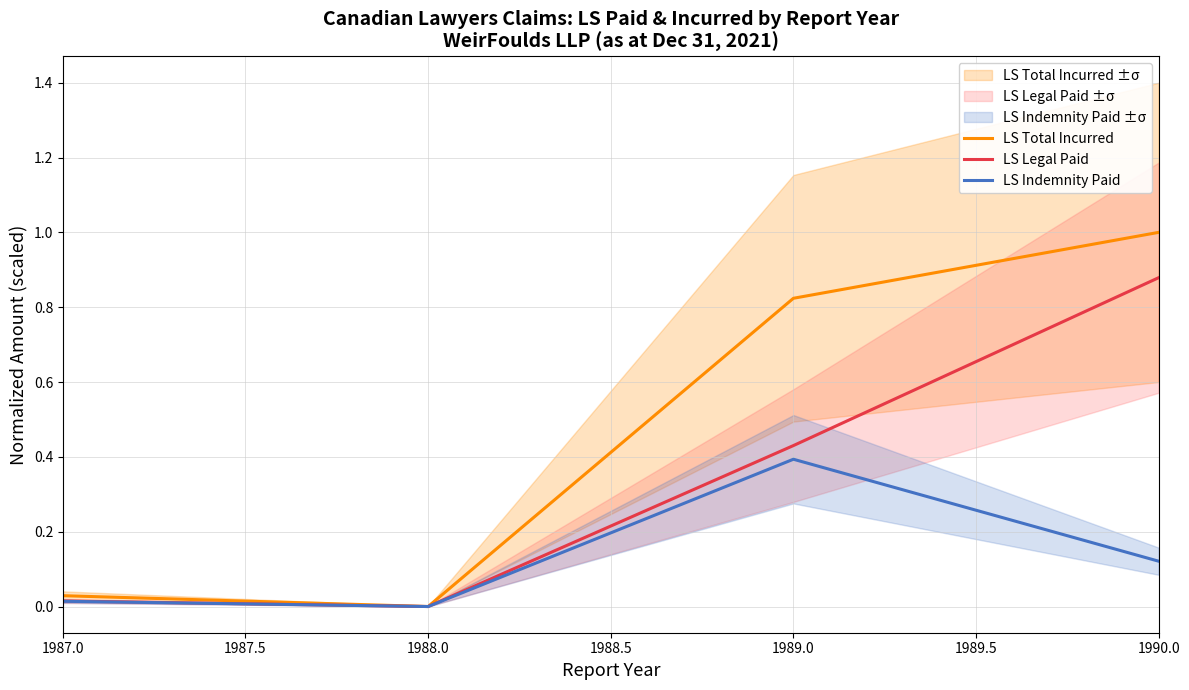

Is the value of LS Indemnity Paid at 1990.0 greater than the value of LS Legal Paid at 1988.0?

Yes